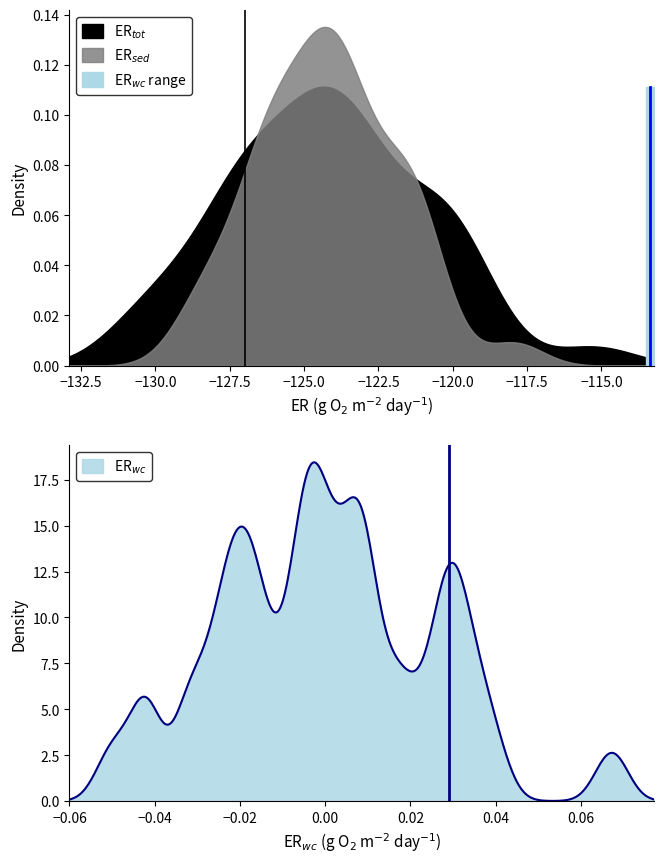

What is the average value?

-124.2